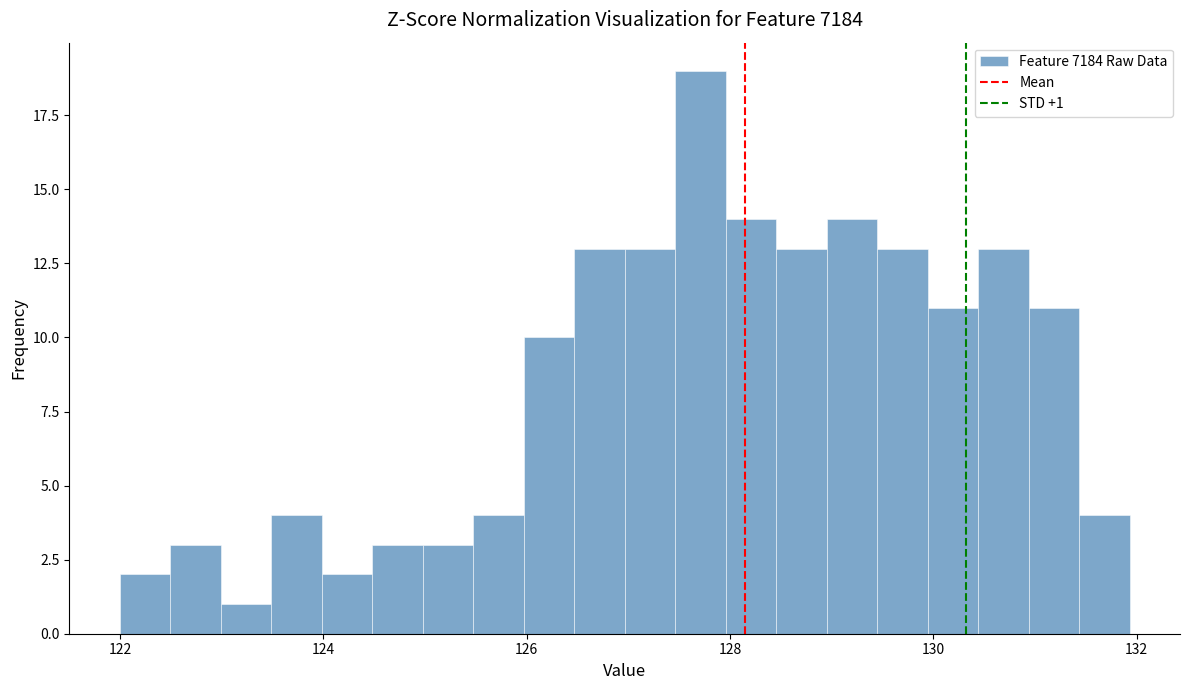

Around what value on the x-axis is the tallest bar? Give the approximate position of its centre, as read against the axis.

127.8